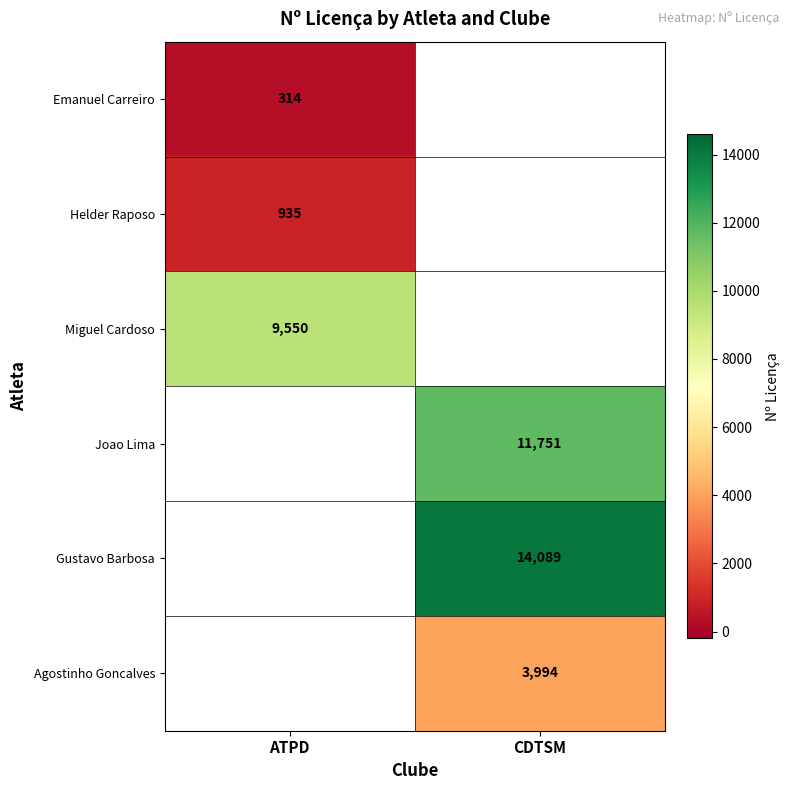

The Agostinho Goncalves series shows 2196 at CDTSM. True or false?

False